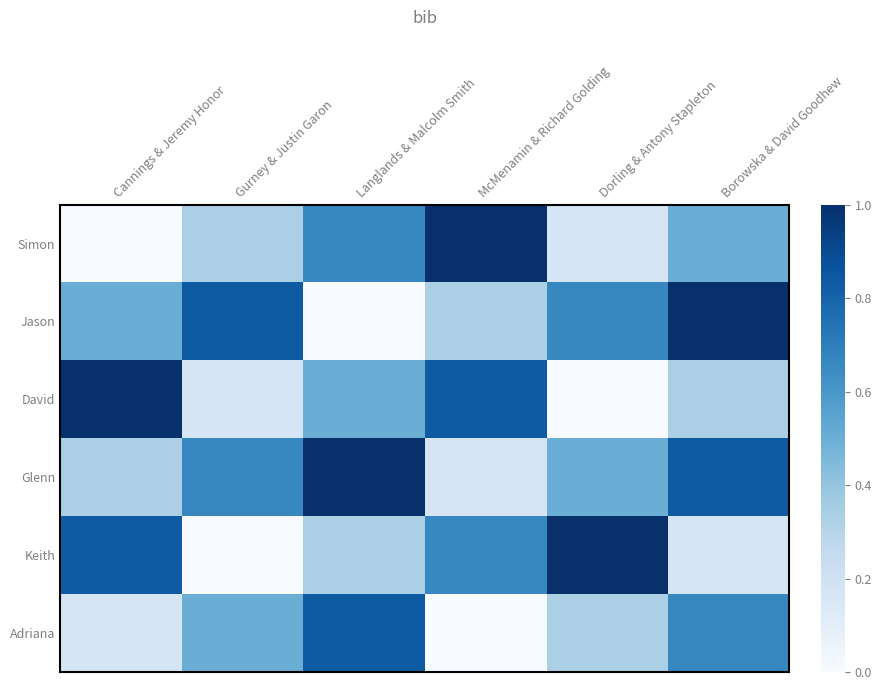

At which category is the sum across all series the highest?

Borowska & David Goodhew